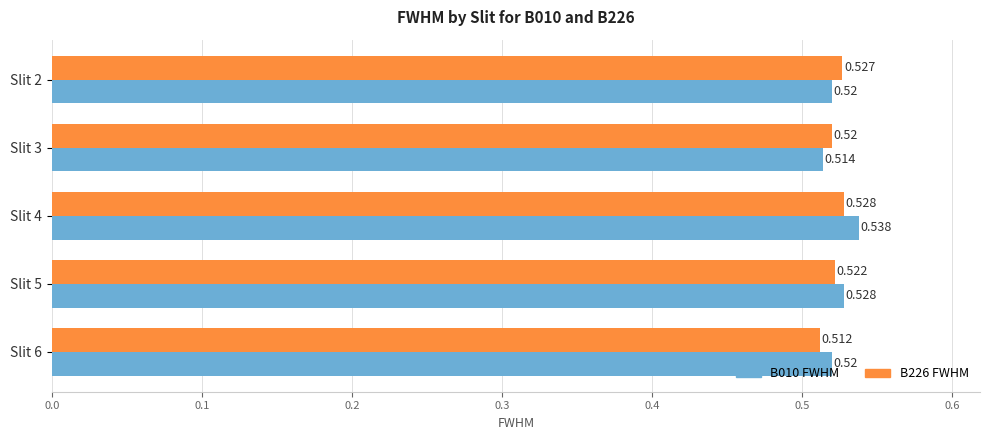

Is the value of B226 FWHM at Slit 6 greater than the value of B010 FWHM at Slit 5?

No